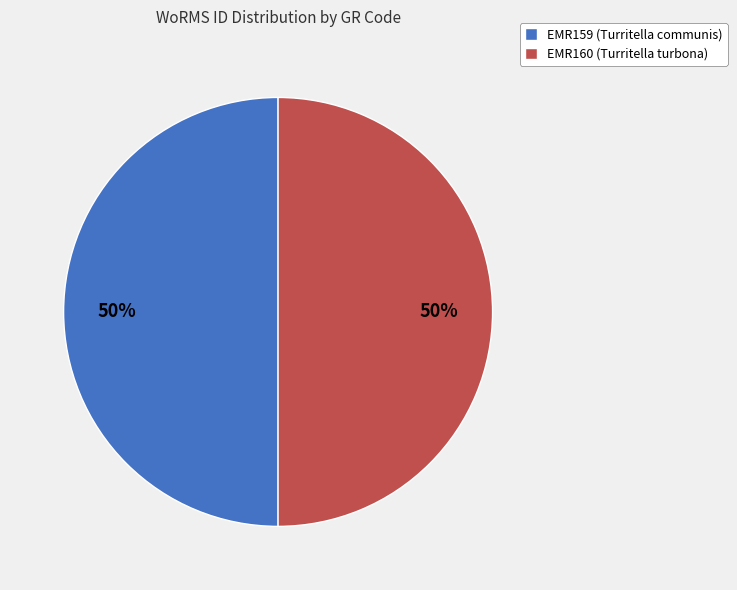

Is it true that EMR160 (Turritella turbona) is 35% of the pie?

False